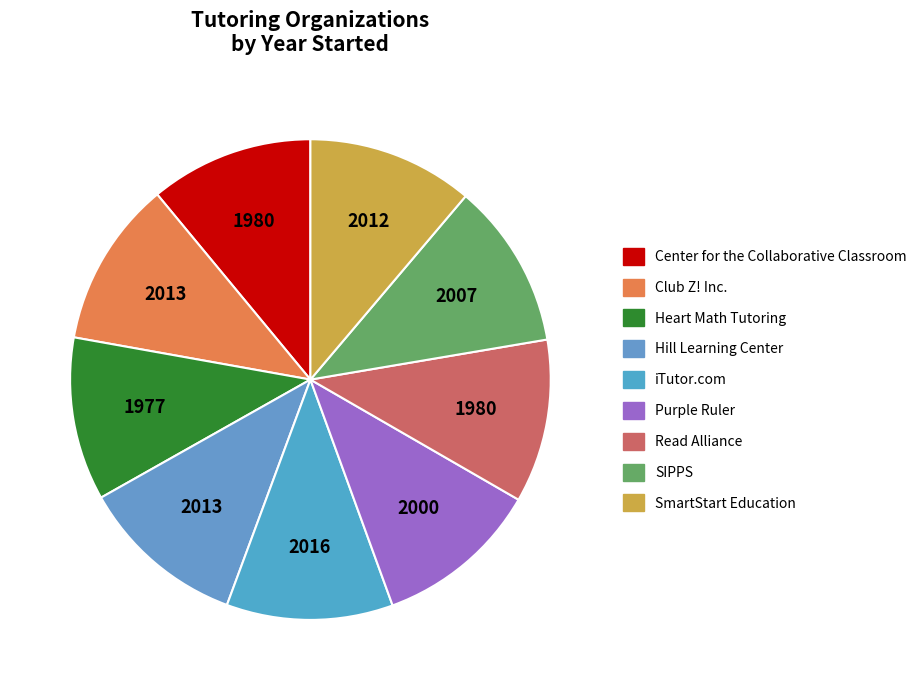

How many segments does this pie chart have?

9